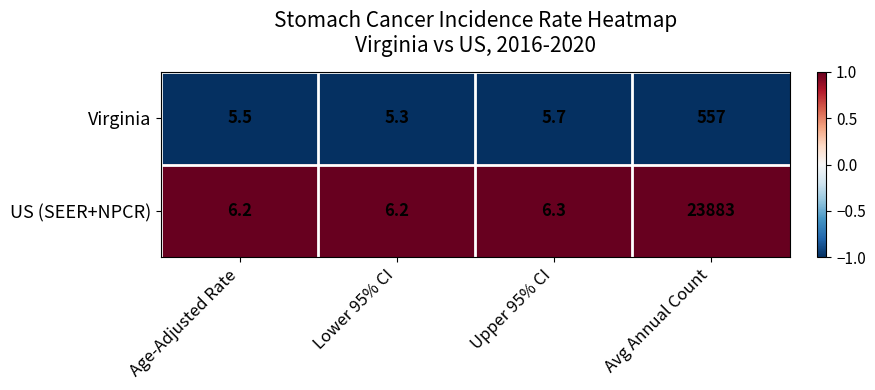

Rank the series at Lower 95% CI from lowest to highest value.

Virginia, US (SEER+NPCR)